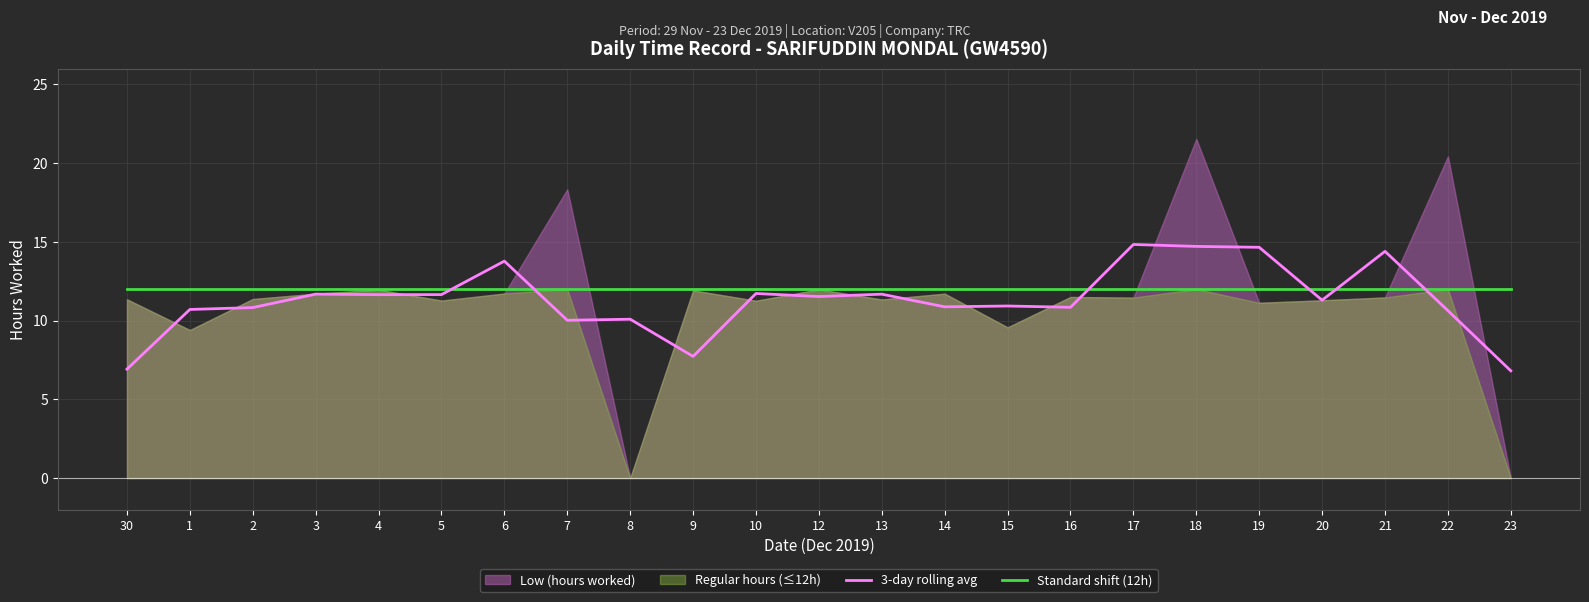

What is the lowest value of the 3-day rolling avg series?

6.8